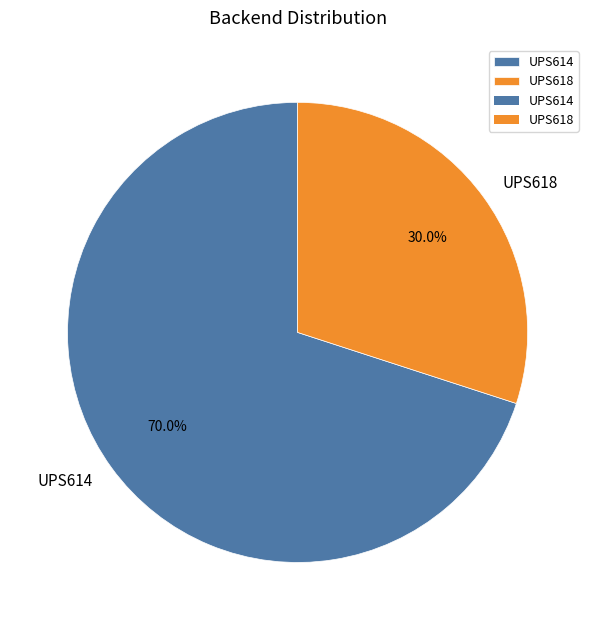

Count the number of slices in the pie.

2